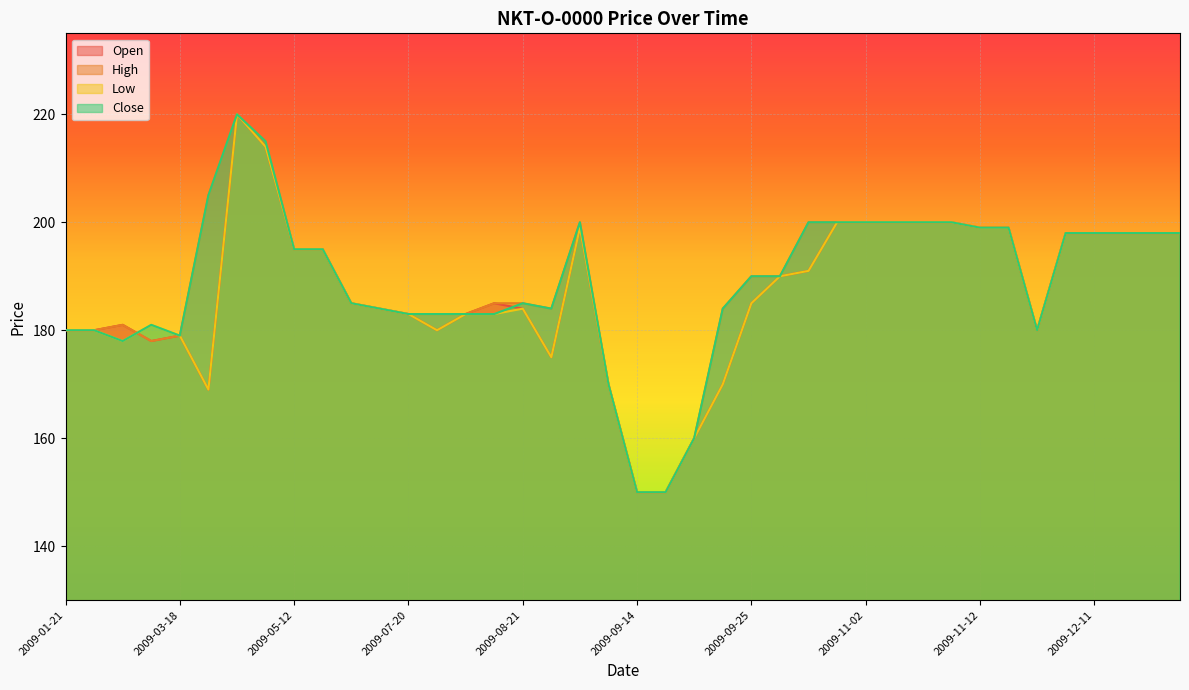

Reading right to left, transcribe all the data shown in this chart.

Open: 198	198	198	198	198	180	199	199	200	200	200	200	200	191	190	185	170	160	150	150	170	199	175	184	185	183	180	183	184	185	195	195	214	220	169	179	178	181	180	180
High: 198	198	198	198	198	180	199	199	200	200	200	200	200	200	190	190	184	160	150	150	170	200	184	185	185	183	183	183	184	185	195	195	215	220	205	179	178	181	180	180
Low: 198	198	198	198	198	180	199	199	200	200	200	200	200	191	190	185	170	160	150	150	170	199	175	184	183	183	180	183	184	185	195	195	214	220	169	179	181	178	180	180
Close: 198	198	198	198	198	180	199	199	200	200	200	200	200	200	190	190	184	160	150	150	170	200	184	185	183	183	183	183	184	185	195	195	215	220	205	179	181	178	180	180